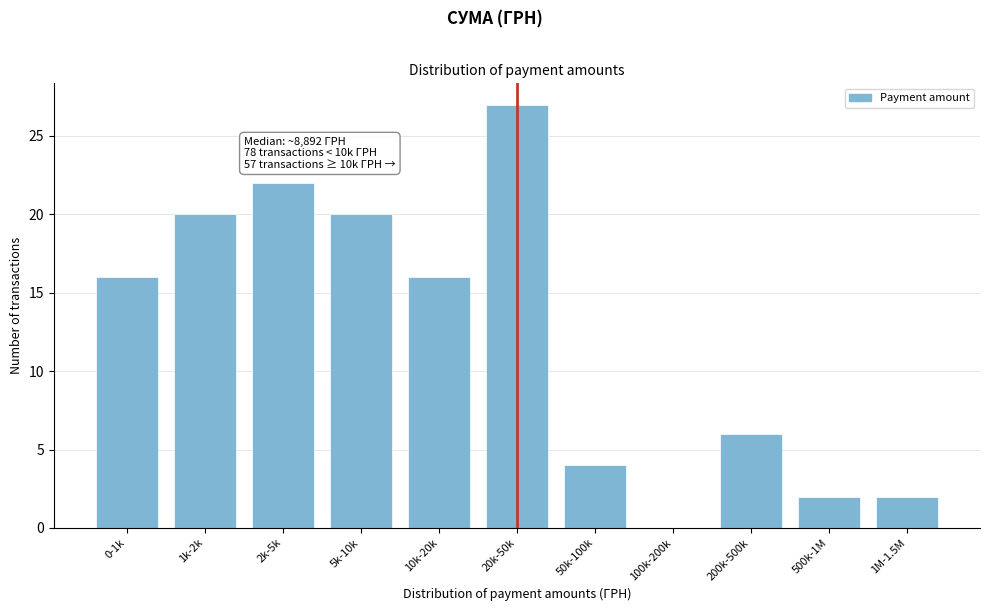

Reading left to right, extract all data points from this chart.

0-1k=16	1k-2k=20	2k-5k=22	5k-10k=20	10k-20k=16	20k-50k=27	50k-100k=4	100k-200k=0	200k-500k=6	500k-1M=2	1M-1.5M=2